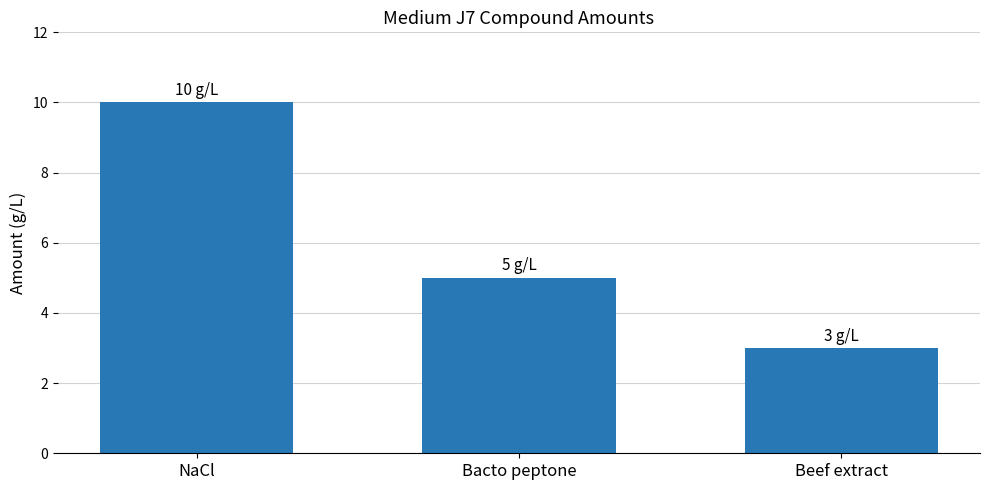

What is the change in value from NaCl to Beef extract?

-7